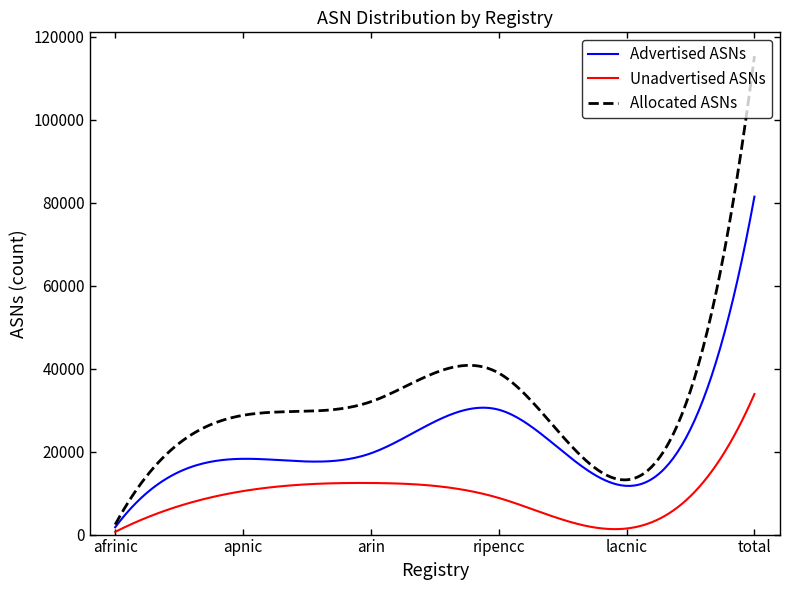

Which series has the largest range (max minus min)?

Allocated ASNs